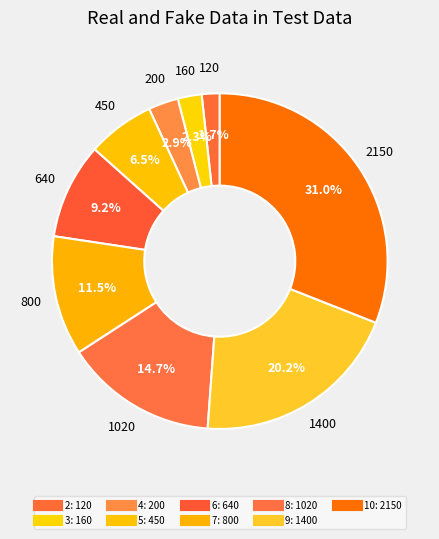

How many segments does this pie chart have?

9